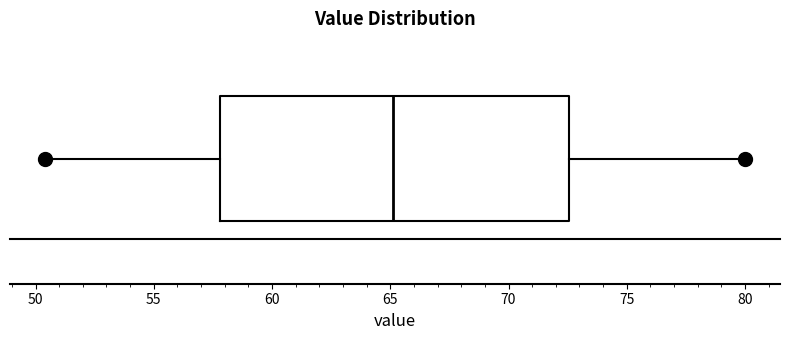

Where does the left whisker of the box end on the x-axis? The values are not printed on the chart, so give them approximately, as read against the axis.

50.5